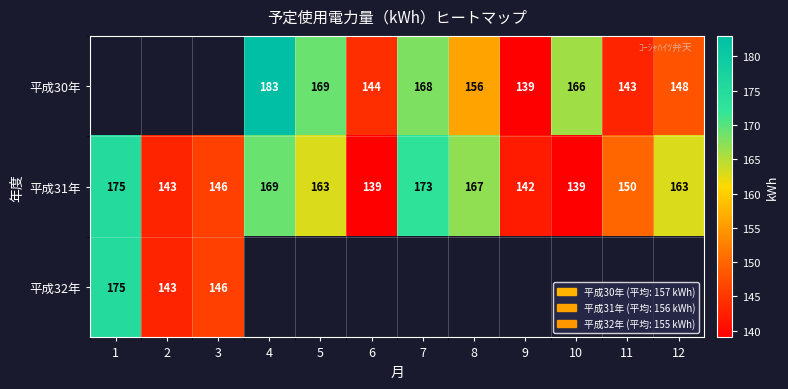

Is the value of 平成32年 at 3 greater than the value of 平成31年 at 6?

Yes